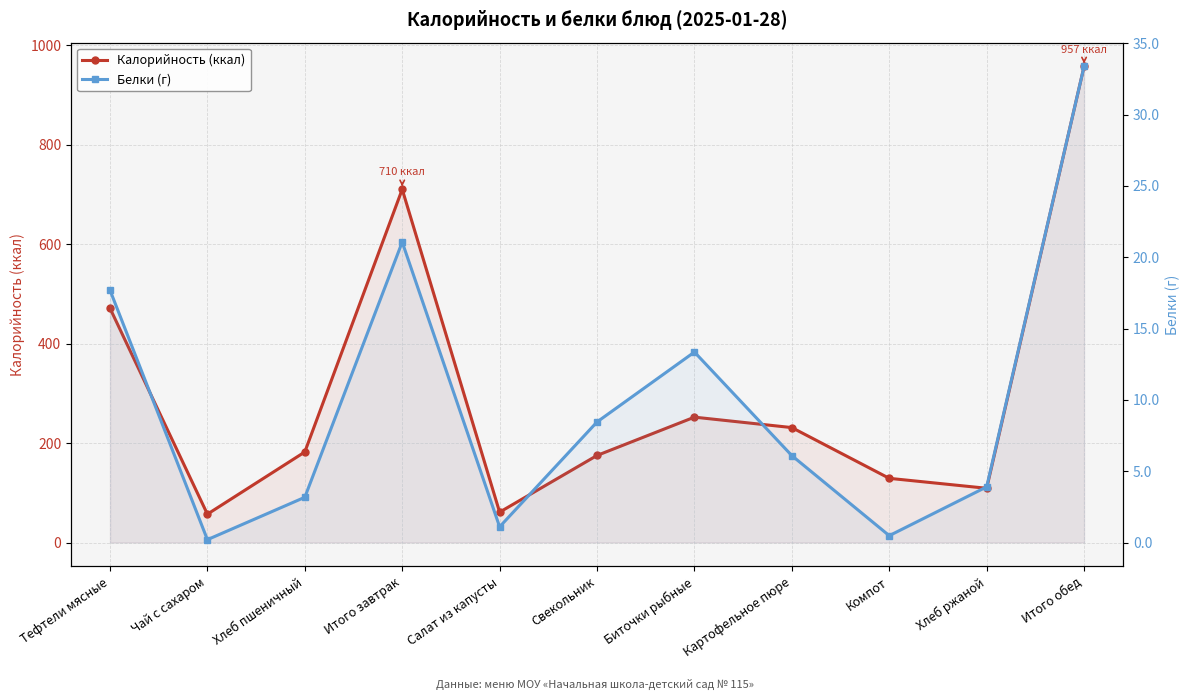

In Калорийность (ккал), how many points are higher than both neighbors (excluding endpoints)?

2